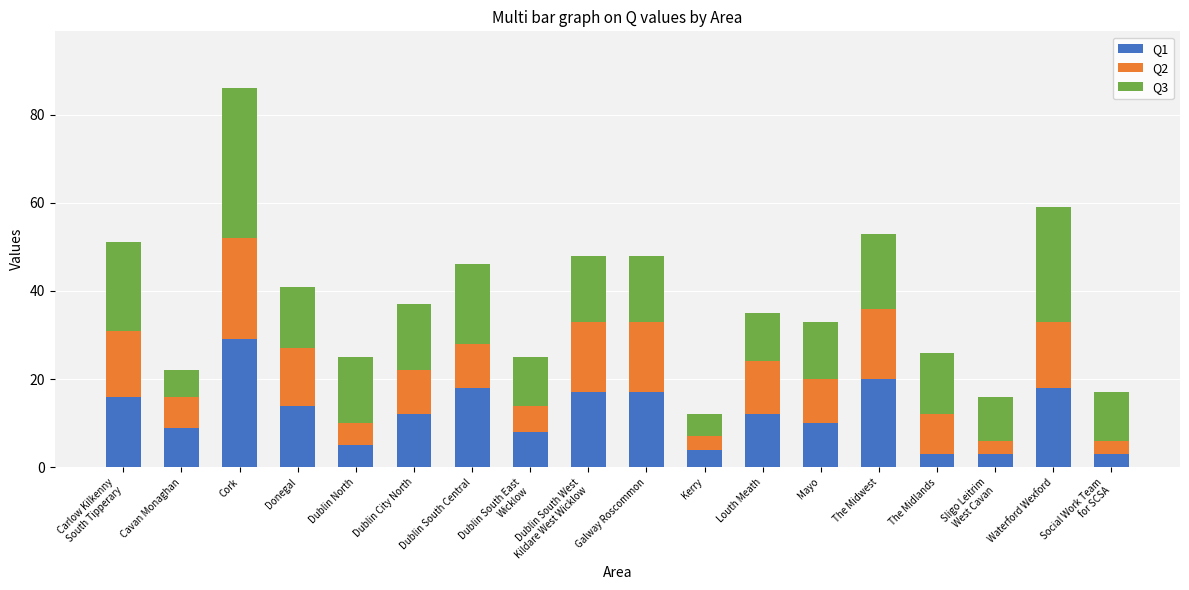

At which label does Q1 first exceed 12?

Carlow Kilkenny
South Tipperary